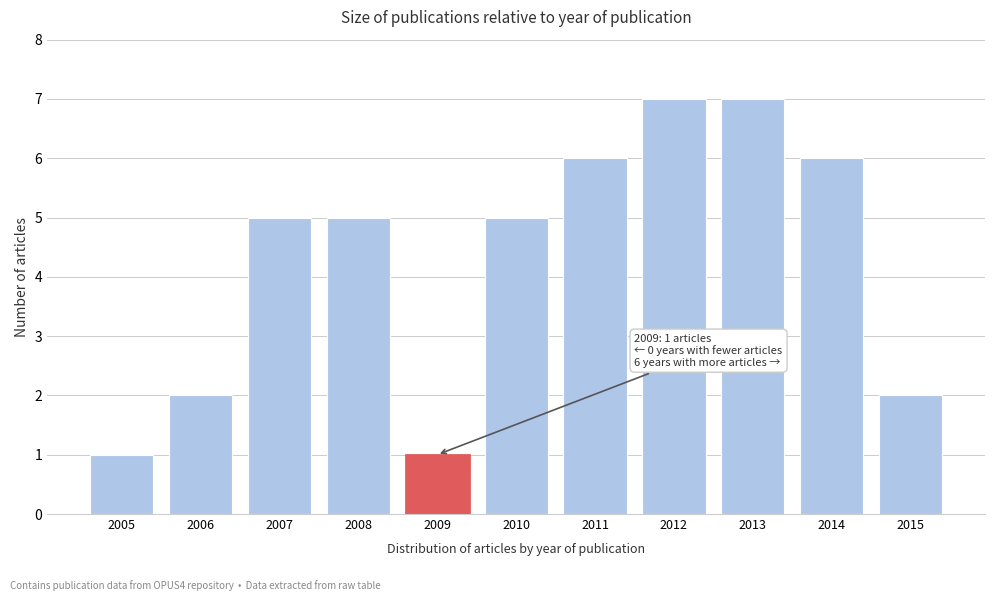

Reading left to right, what are all the values shown in this chart?

2005=1	2006=2	2007=5	2008=5	2009=1	2010=5	2011=6	2012=7	2013=7	2014=6	2015=2